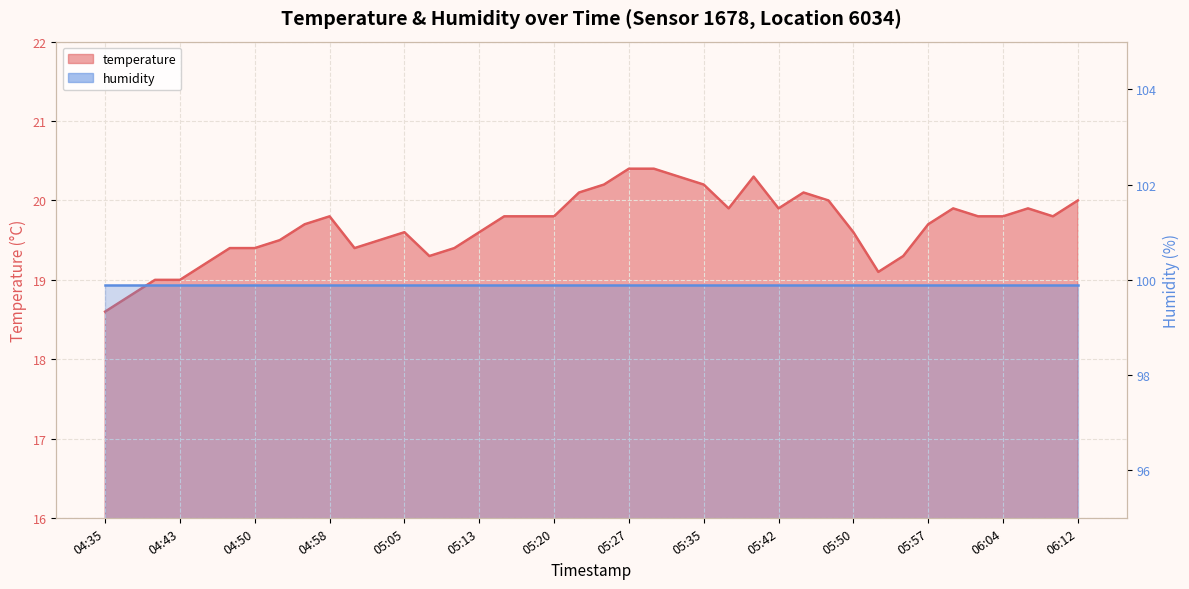

Between 04:43 and 05:59, which is larger?

05:59